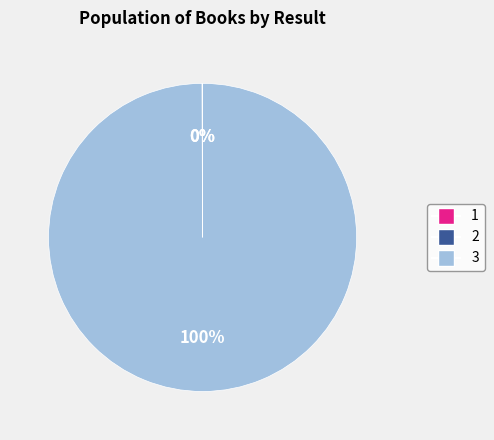

Is there a majority slice in this chart?

Yes